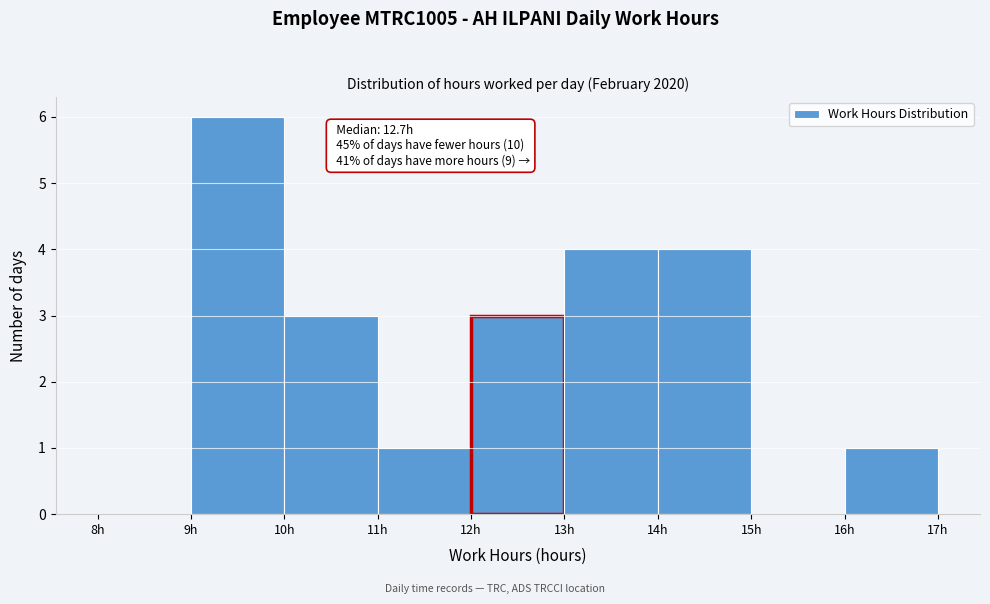

Over which range of the x-axis is the bar tallest?

9 to 10